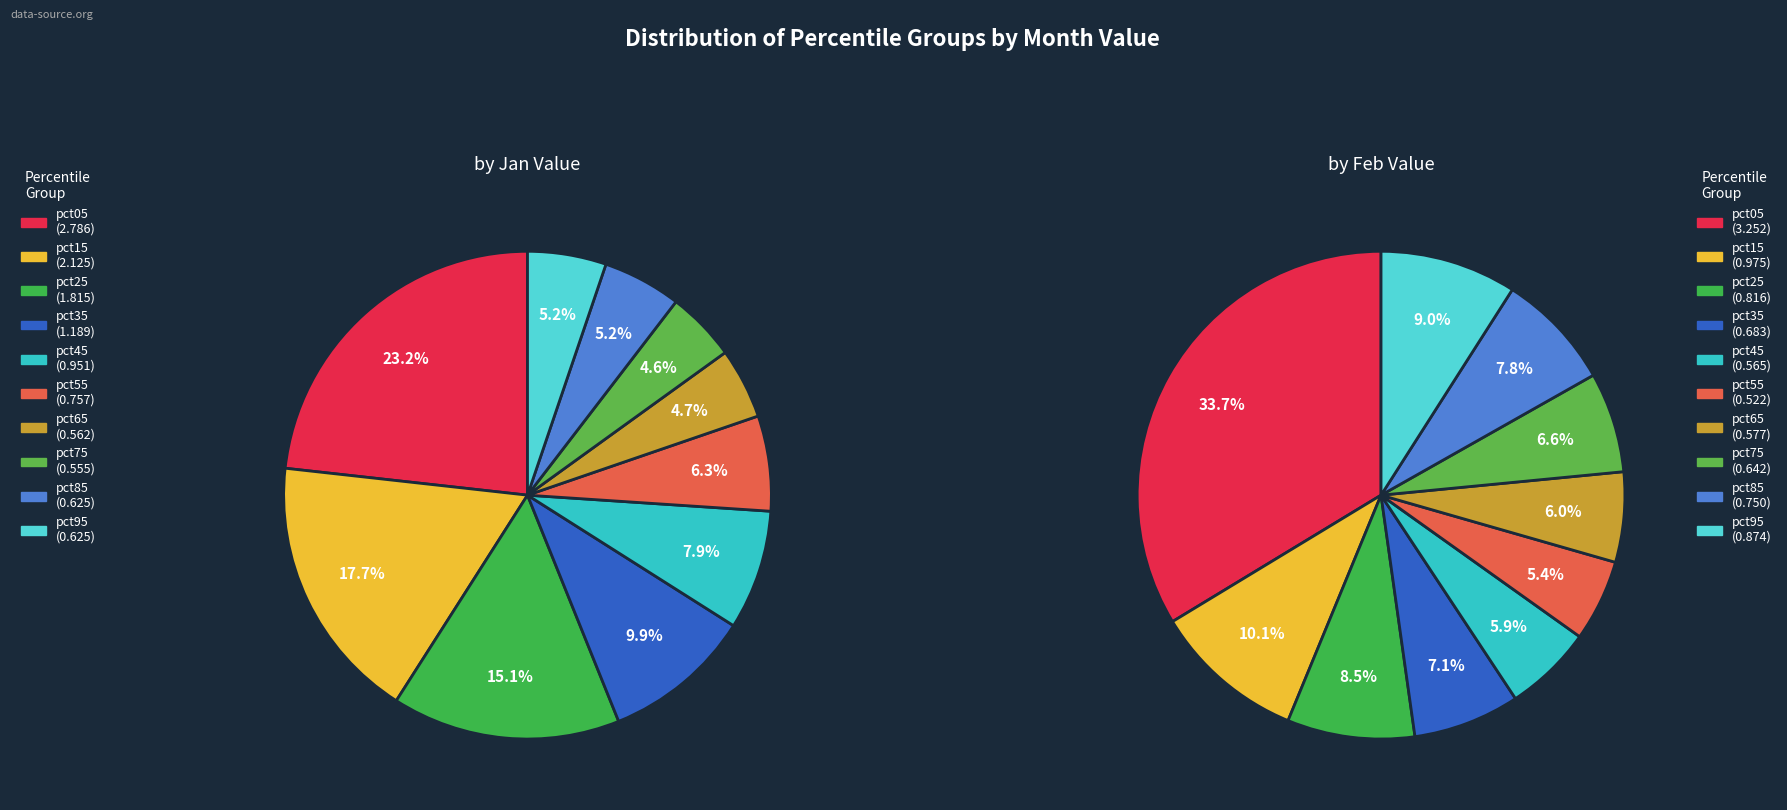

True or false: 8 accounts for 3% of the total.

False